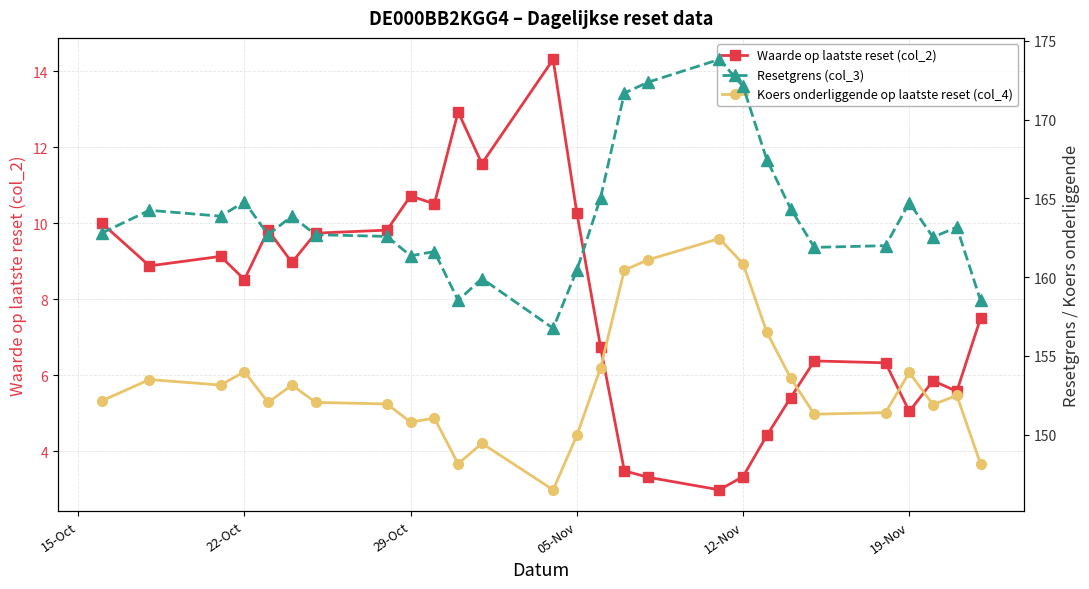

How many data points in Waarde op laatste reset (col_2) are above 8?

14